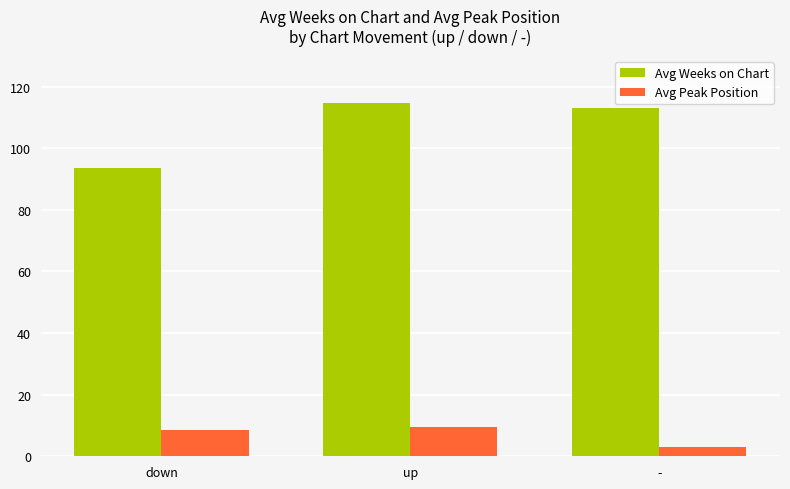

At which category is the sum across all series the highest?

up